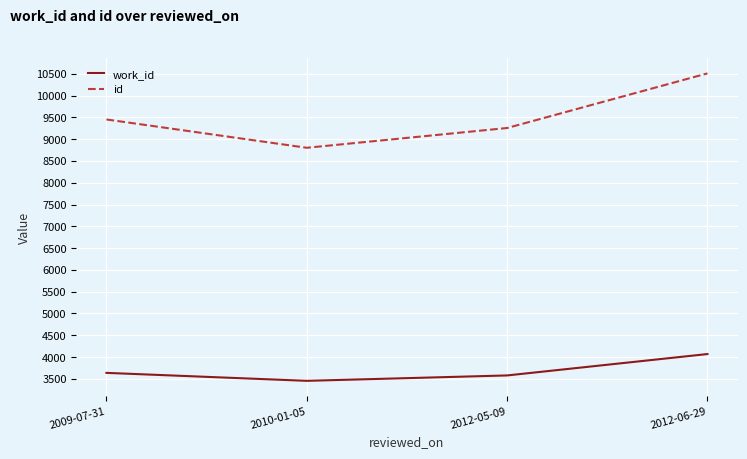

Is it true that work_id equals 1394 at 2009-07-31?

False